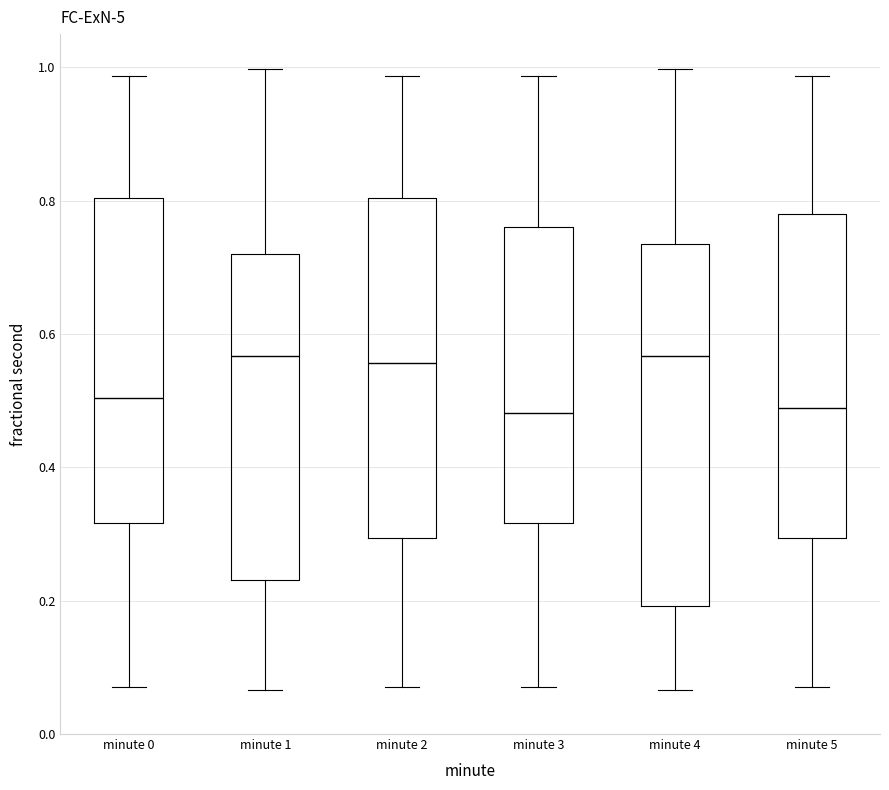

Reading left to right, transcribe this box plot: for each box, give where its median line is, the range the box spans, and where its two whiskers end, as read against the y-axis. The values are not printed on the chart, so give them approximately, as read against the axis.

minute 0: median 0.50, box 0.32 to 0.80, whiskers 0.06 to 0.98
minute 1: median 0.56, box 0.24 to 0.72, whiskers 0.06 to 1.00
minute 2: median 0.56, box 0.30 to 0.80, whiskers 0.06 to 0.98
minute 3: median 0.48, box 0.32 to 0.76, whiskers 0.06 to 0.98
minute 4: median 0.56, box 0.20 to 0.74, whiskers 0.06 to 1.00
minute 5: median 0.48, box 0.30 to 0.78, whiskers 0.06 to 0.98